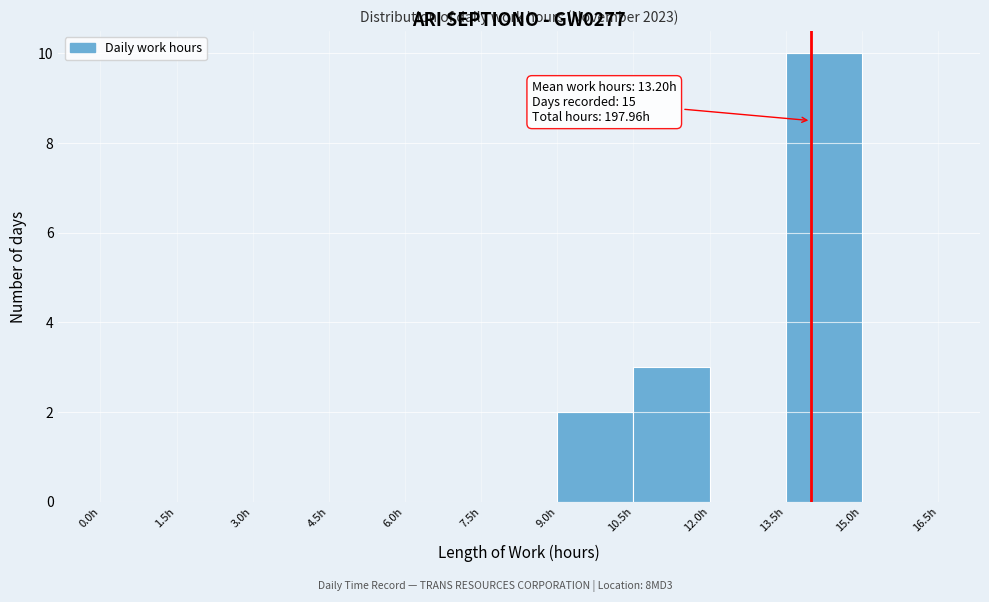

Over which range of the x-axis is the bar tallest?

13.5 to 15.0